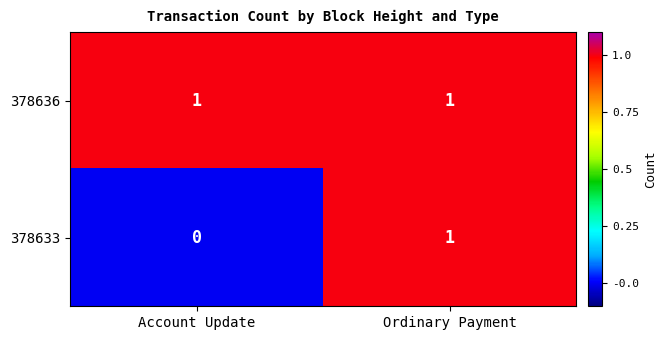

The value of 378636 at Ordinary Payment is 1. True or false?

True